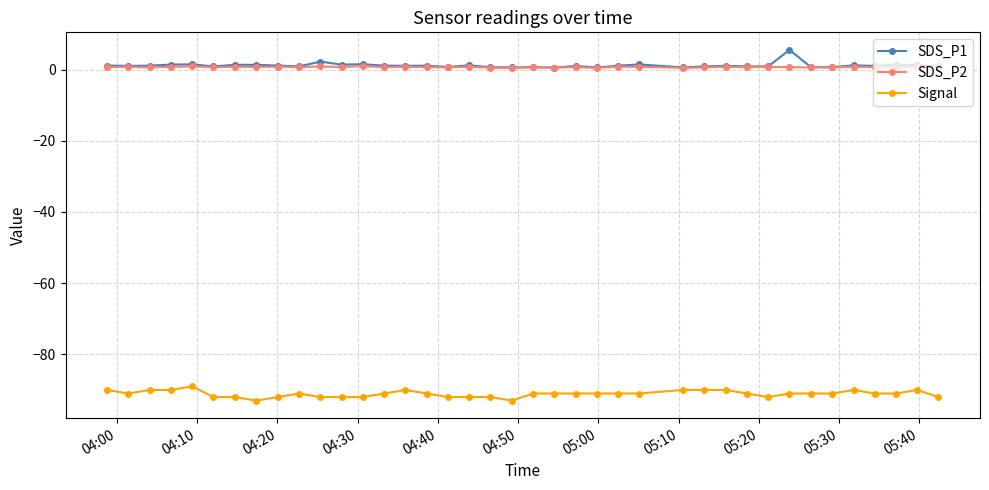

Rank the series by their maximum value, from highest to lowest.

SDS_P1, SDS_P2, Signal